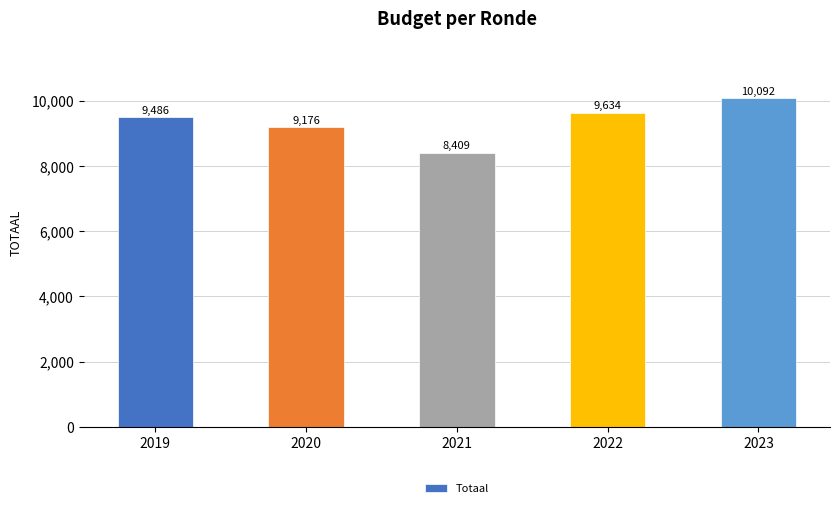

What is the value of the 1st bar from the left?

9486